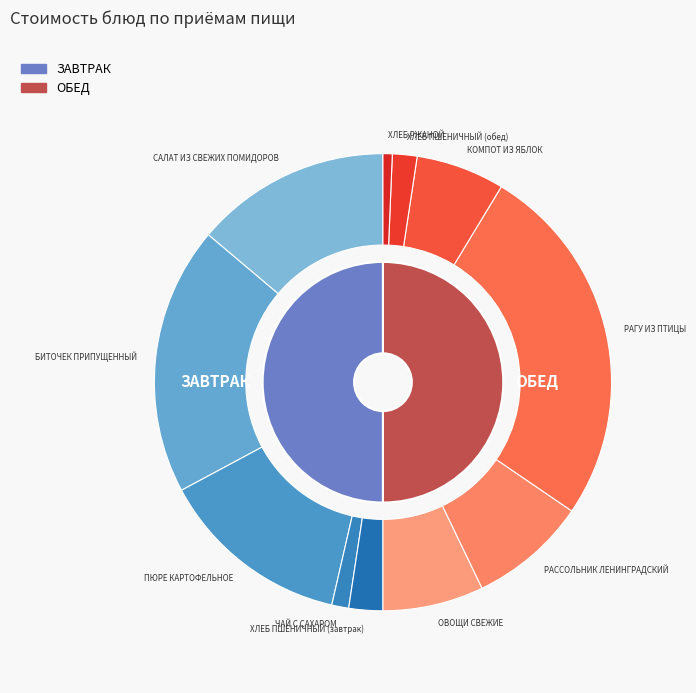

What percentage is the ЧАЙ С САХАРОМ slice, to the nearest percent?

1%